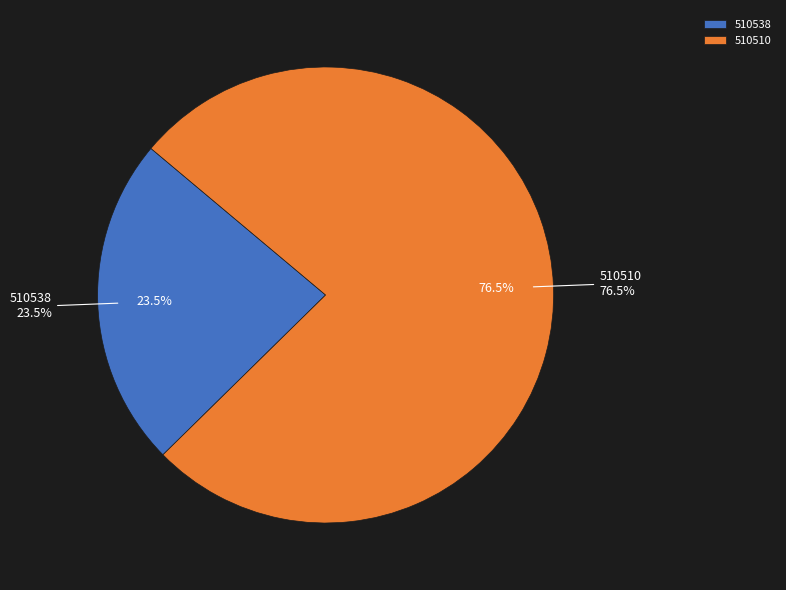

To the nearest percent, what percentage of the pie is 510510?

77%